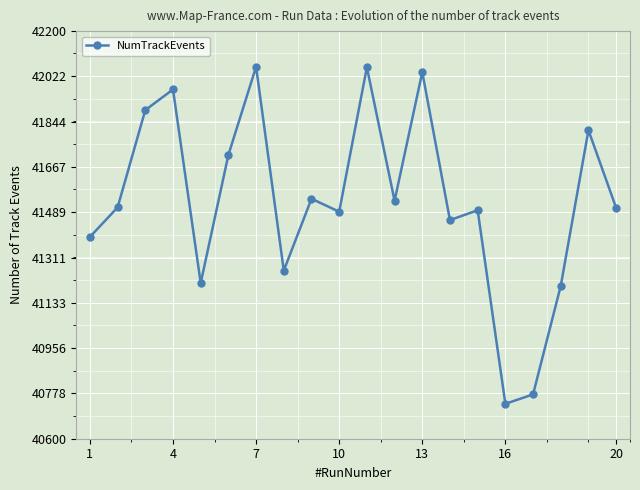

How many points are higher than both their immediate neighbors (excluding endpoints)?

7